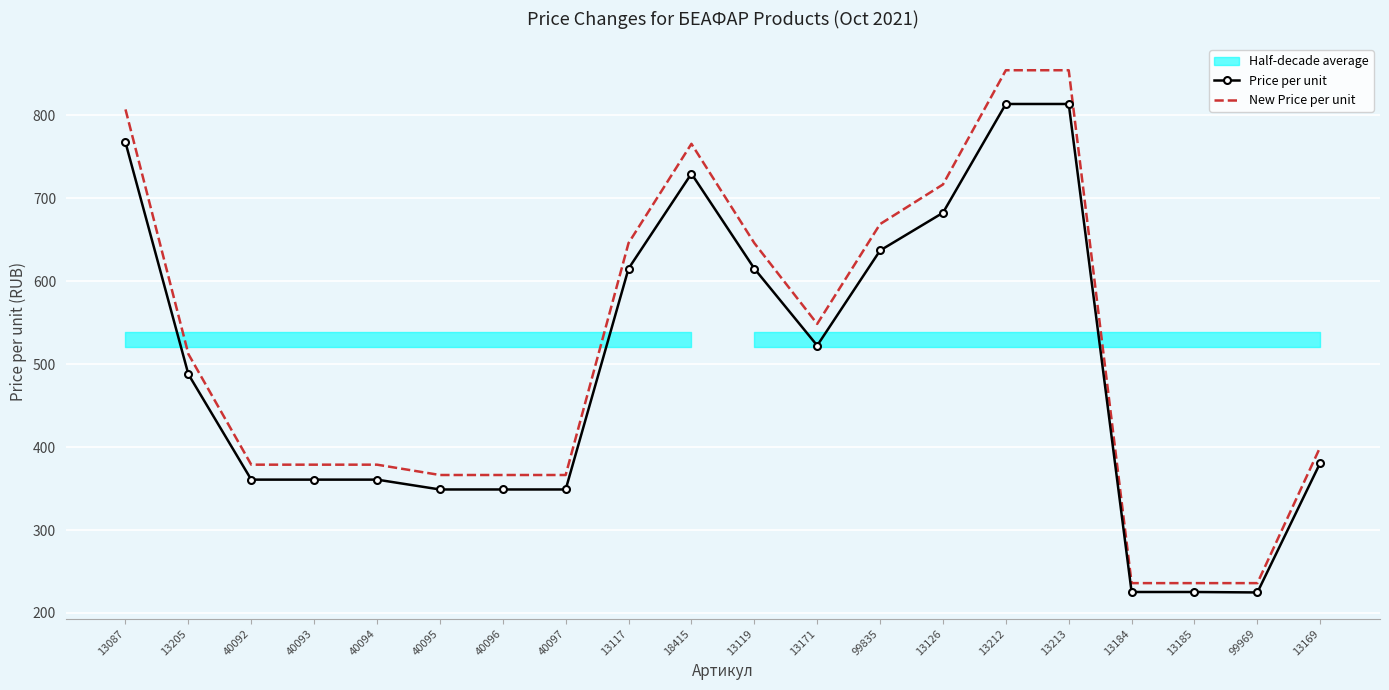

At which category does Price per unit reach its first local valley?

13171